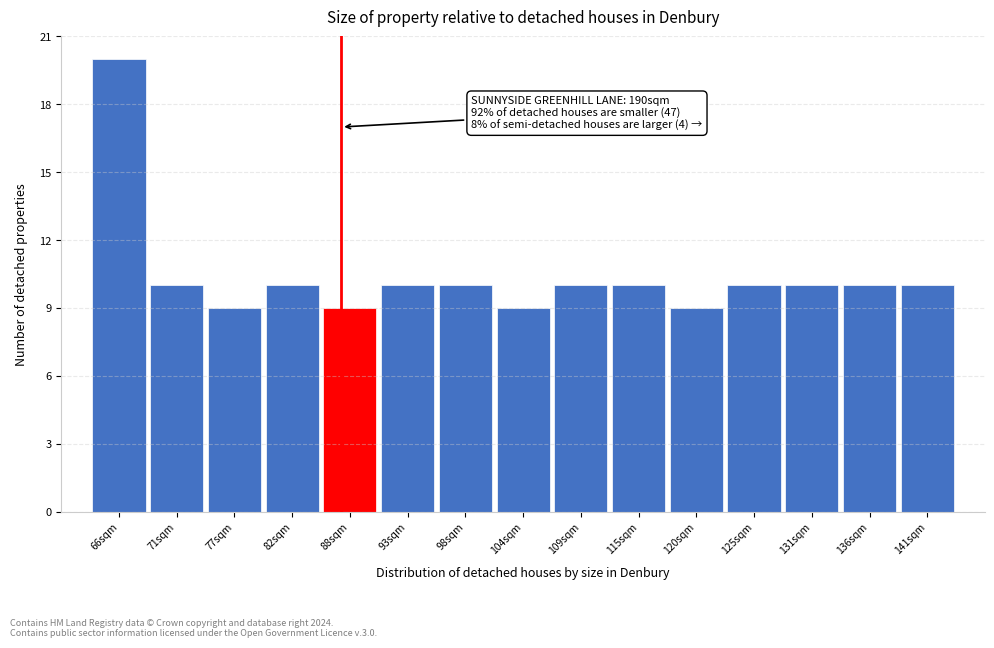

Reading right to left, transcribe all the data shown in this chart.

141sqm=10	136sqm=10	131sqm=10	125sqm=10	120sqm=9	115sqm=10	109sqm=10	104sqm=9	98sqm=10	93sqm=10	88sqm=9	82sqm=10	77sqm=9	71sqm=10	66sqm=20